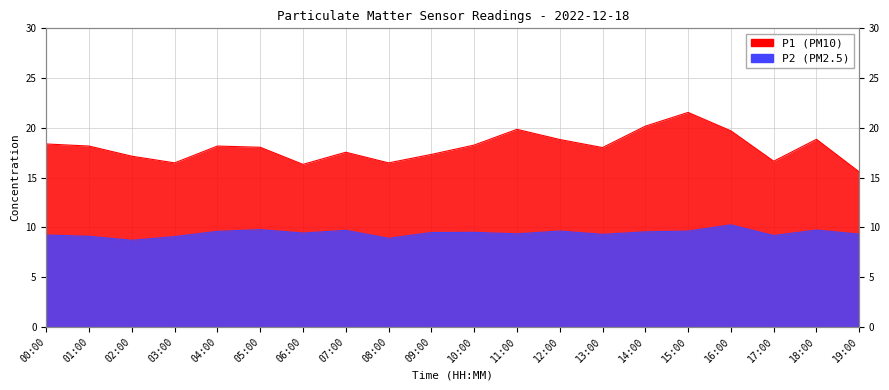

Rank the series by their maximum value, from highest to lowest.

P1, P2